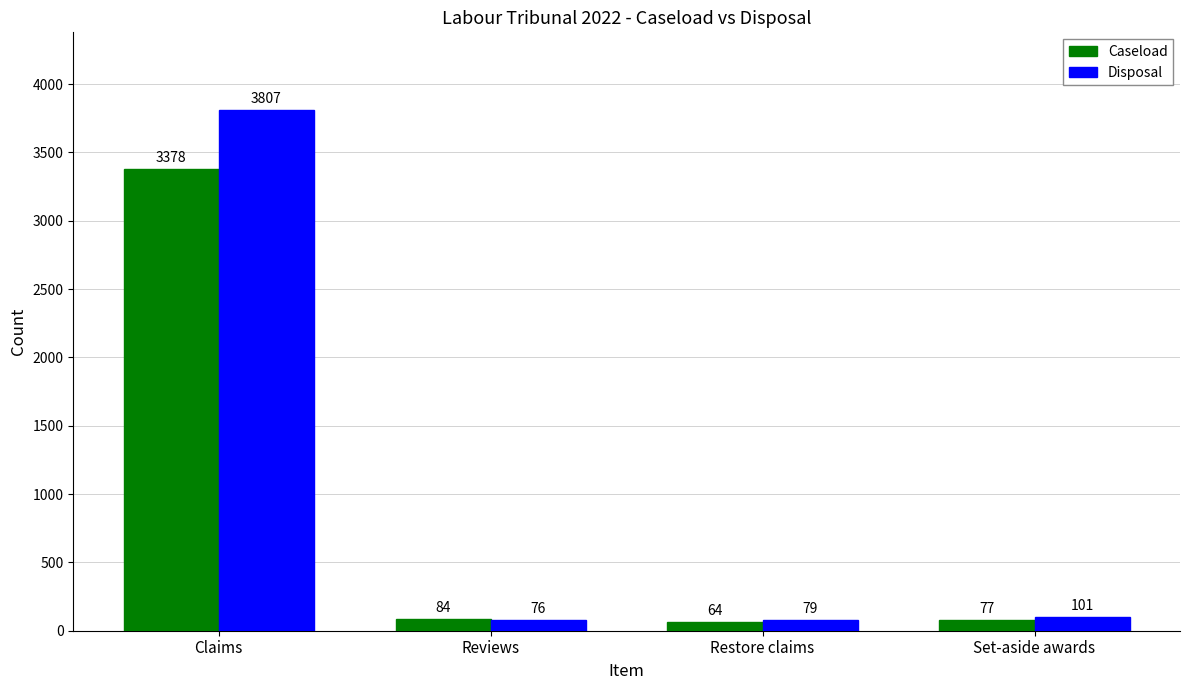

Rank the series by their average value, from lowest to highest.

Caseload, Disposal